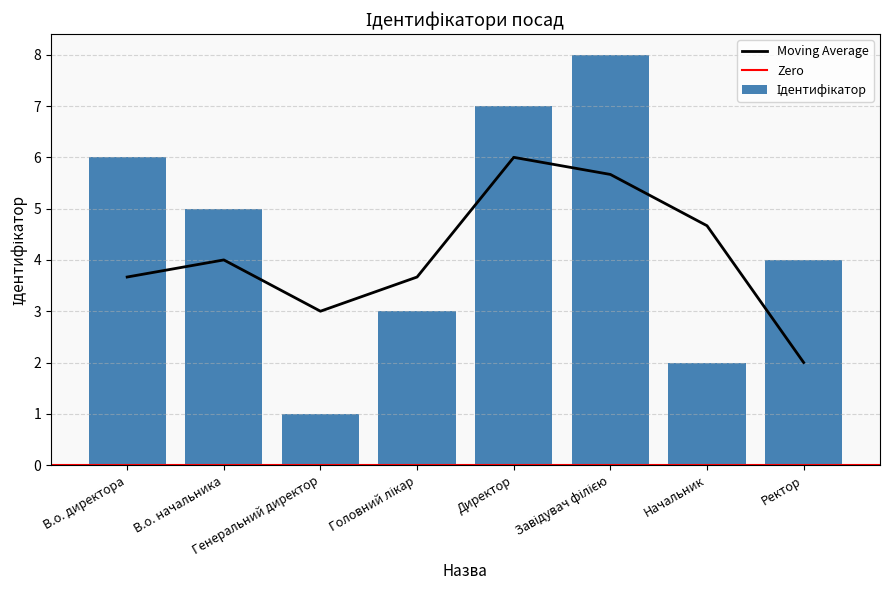

What is the change in value from Генеральний директор to Головний лікар?

+2